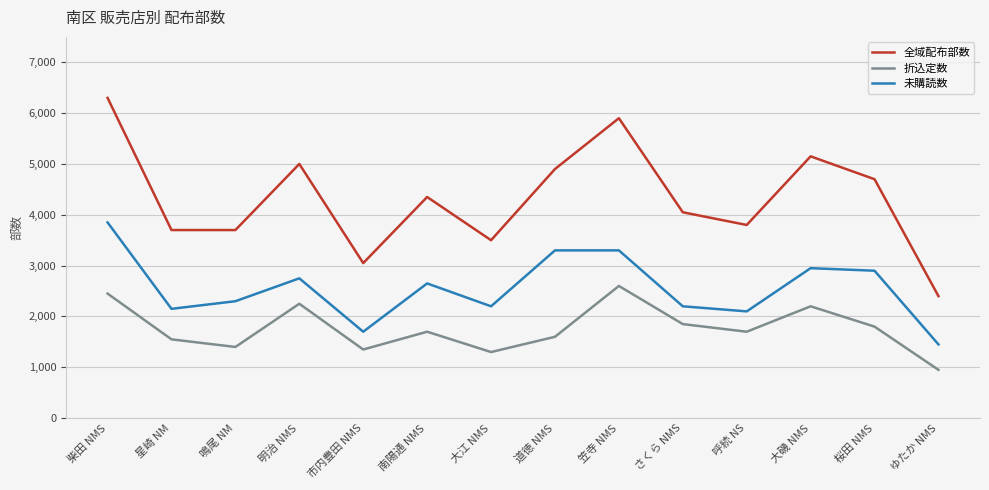

Reading right to left, transcribe all the data shown in this chart.

全域配布部数: 2400	4700	5150	3800	4050	5900	4900	3500	4350	3050	5000	3700	3700	6300
折込定数: 950	1800	2200	1700	1850	2600	1600	1300	1700	1350	2250	1400	1550	2450
未購読数: 1450	2900	2950	2100	2200	3300	3300	2200	2650	1700	2750	2300	2150	3850